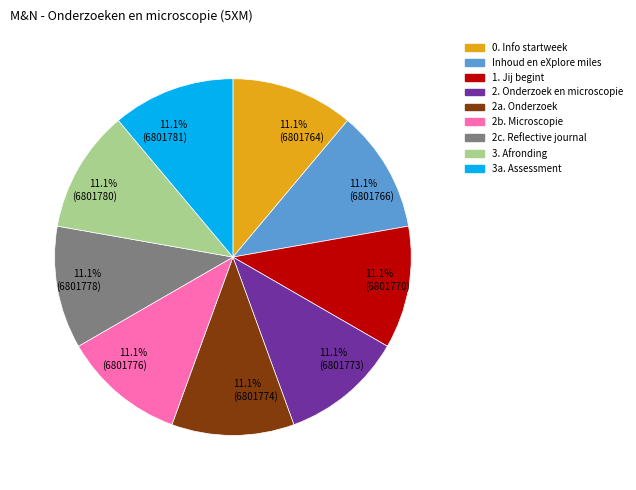

Does 2c. Reflective journal account for over 50% of the chart?

No